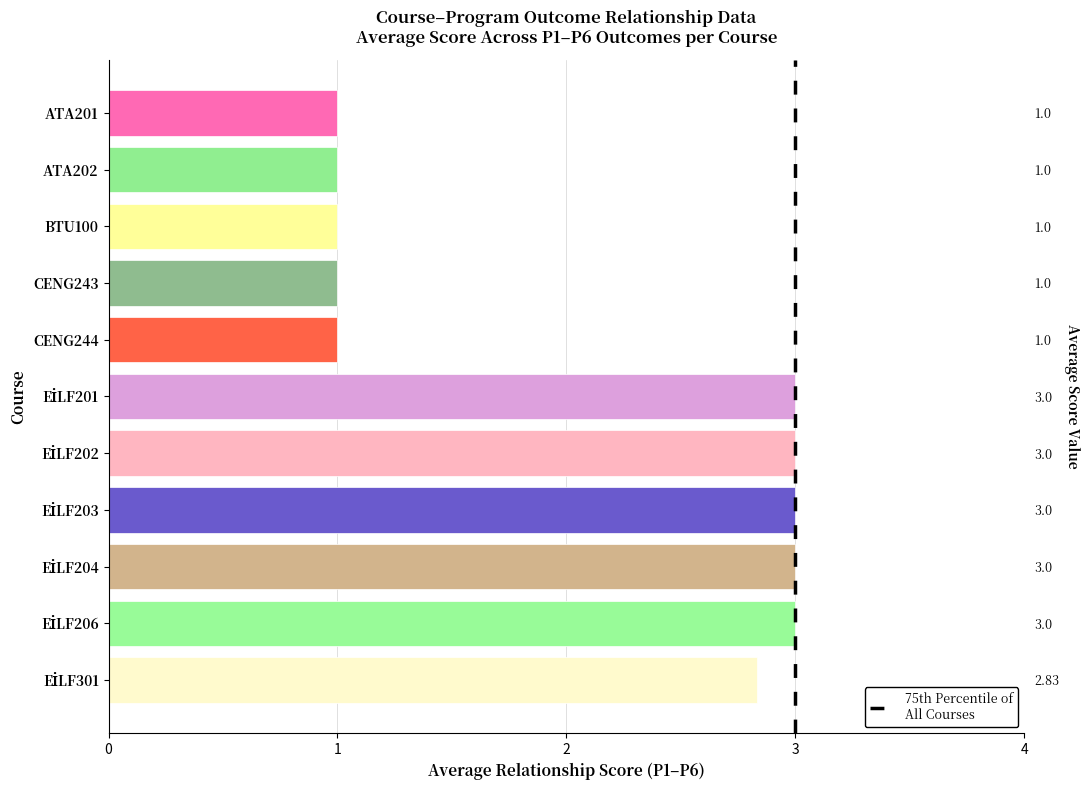

Does the chart contain any negative values?

No